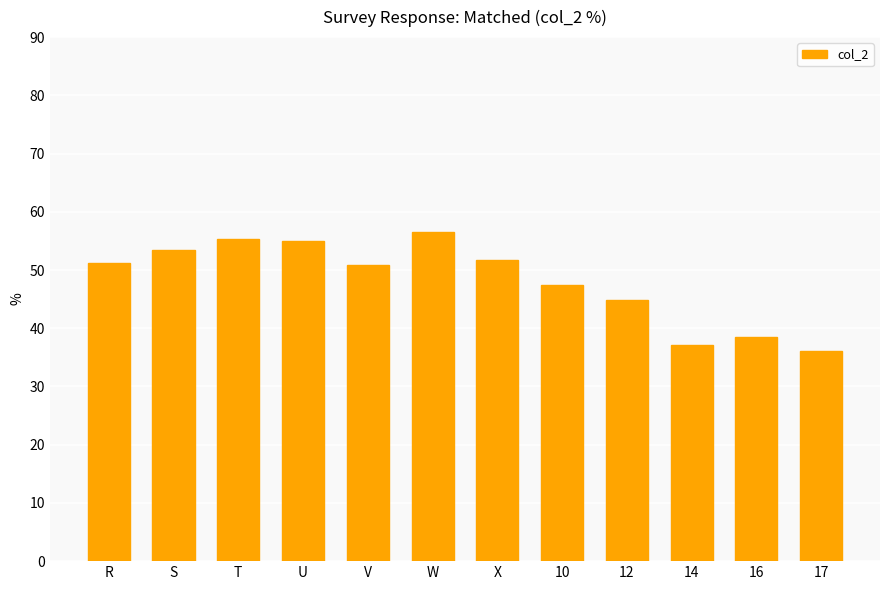

How many distinct data groups are displayed?

1